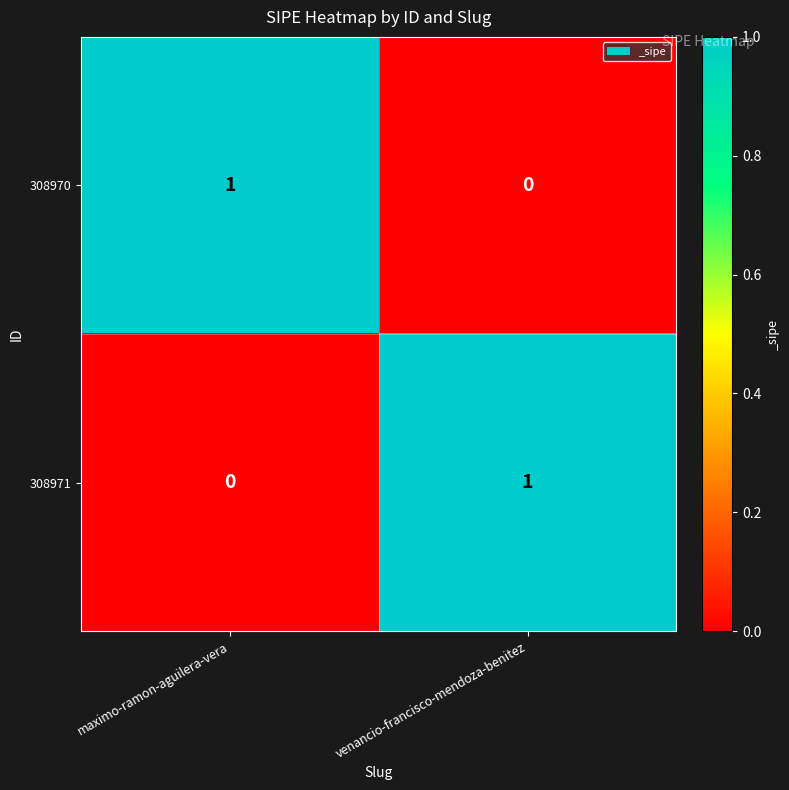

The 308971 series shows 1 at maximo-ramon-aguilera-vera. True or false?

False